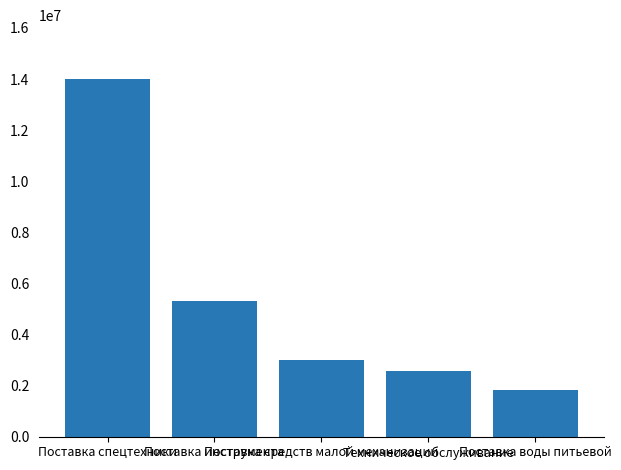

List the labels in order of value, largest first.

Поставка спецтехники, Поставка инструмента, Поставка средств малой механизации, Техническое обслуживание, Поставка воды питьевой